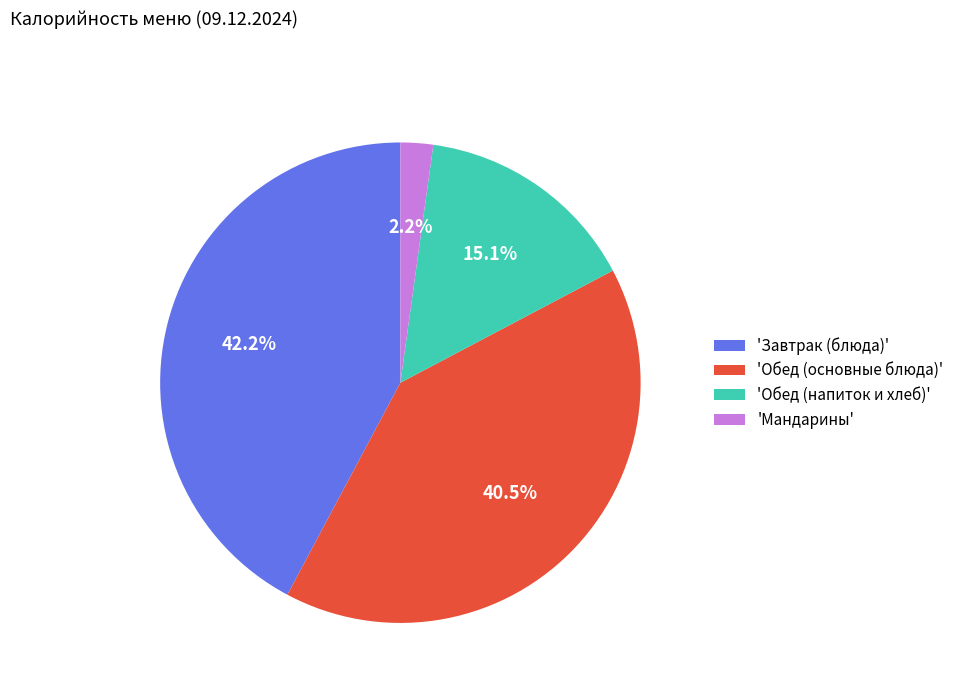

Does any single category account for the majority?

No